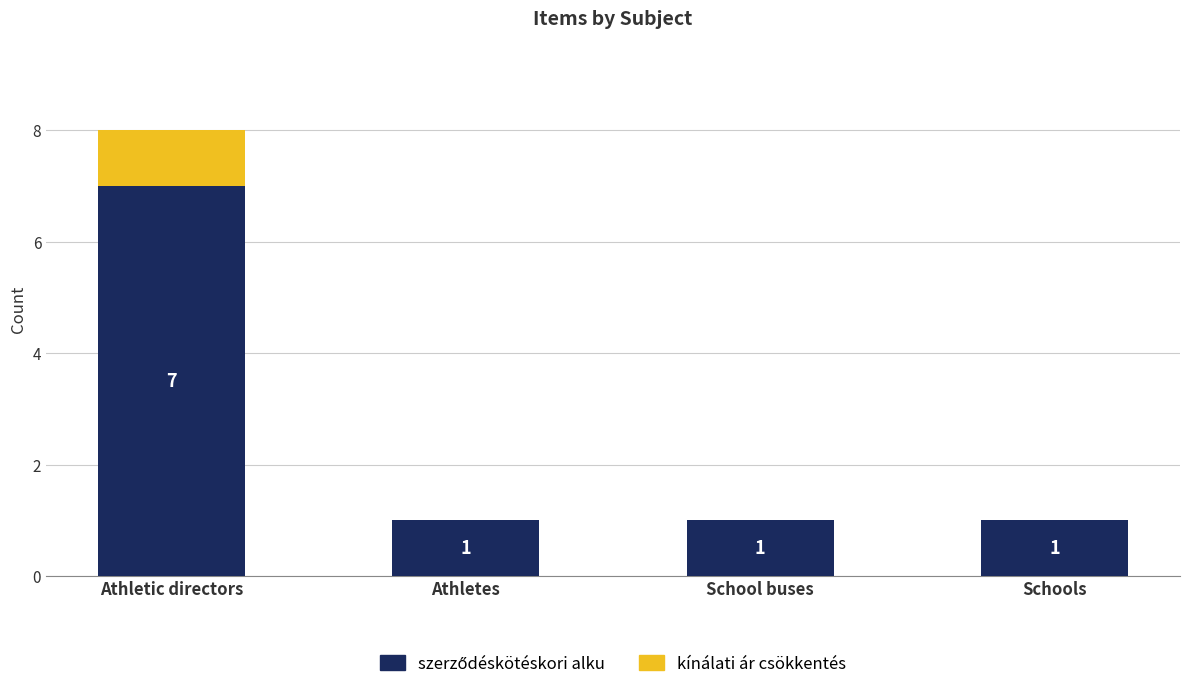

At which category is the sum across all series the highest?

Athletic directors